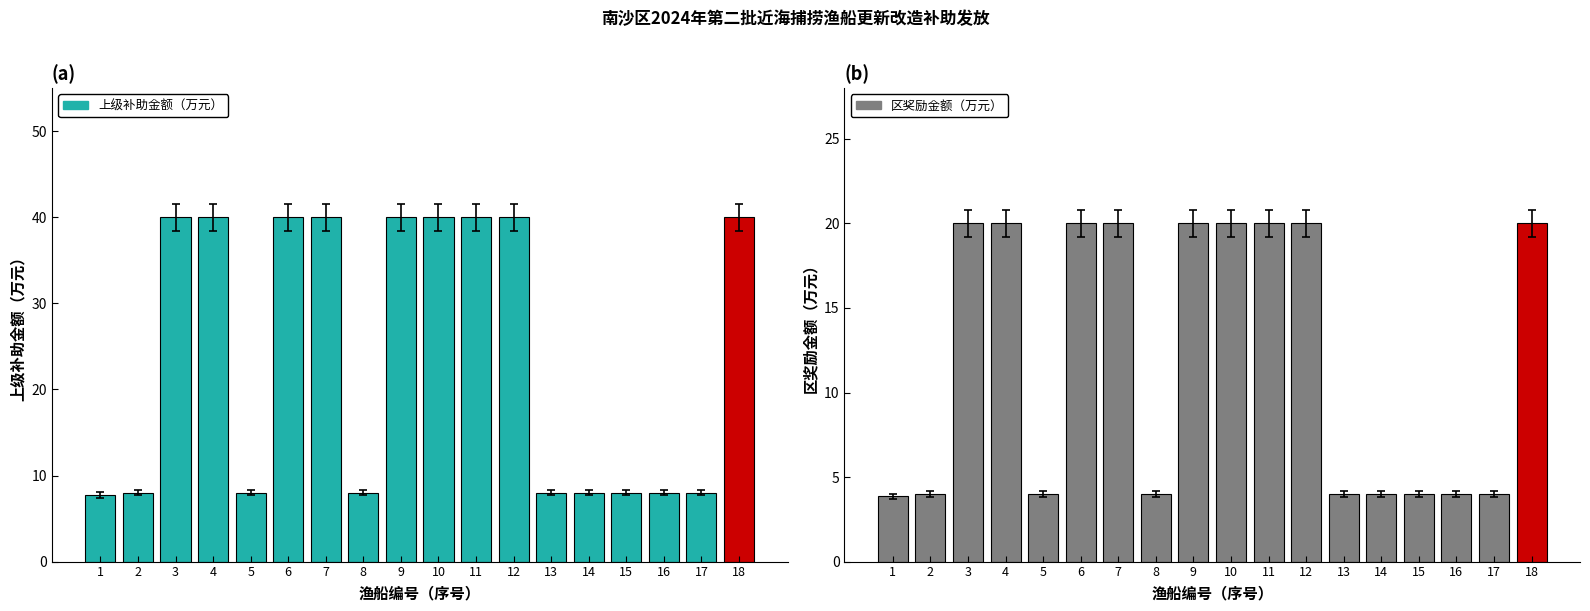

What is the value of the 区奖励金额（万元） bar at the 1st from the left?

4.0